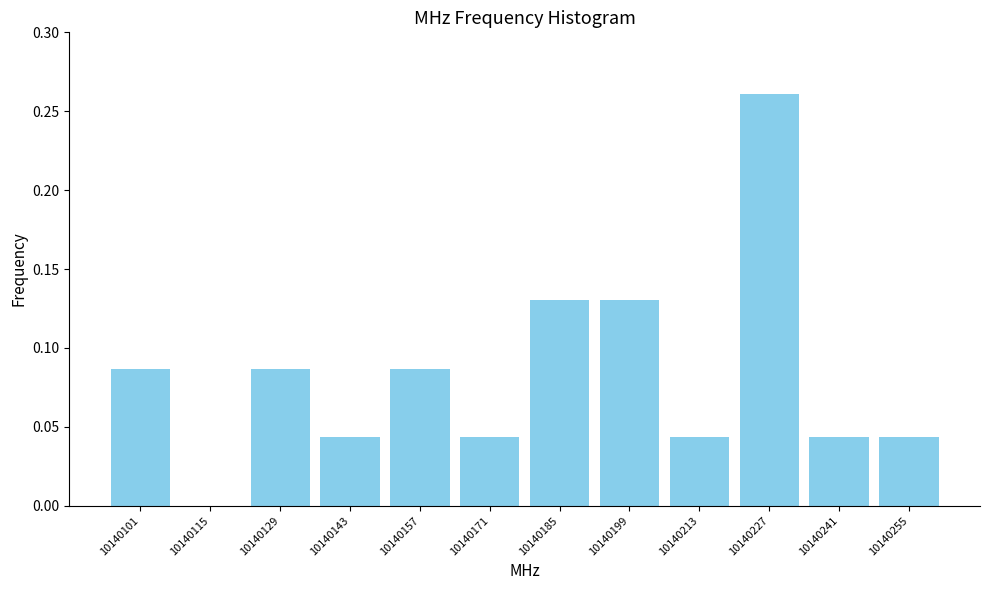

What is the height of the bar covering 10140192 to 10140206 on the x-axis? The values are not printed on the chart, so give them approximately, as read against the axis.

0.130